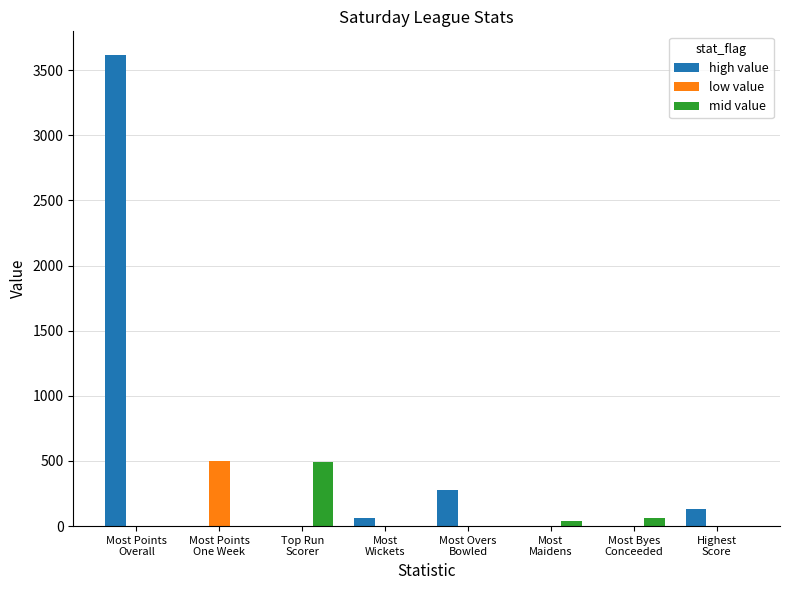

At which category is the sum across all series the highest?

Most Points
Overall